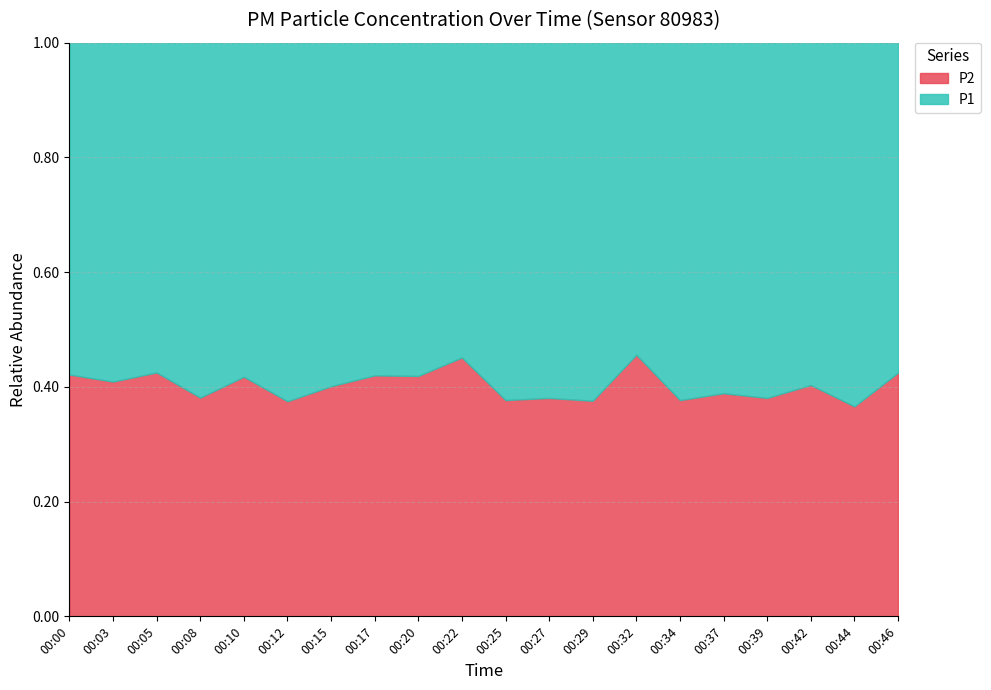

What are all the series names shown in the legend?

P2, P1